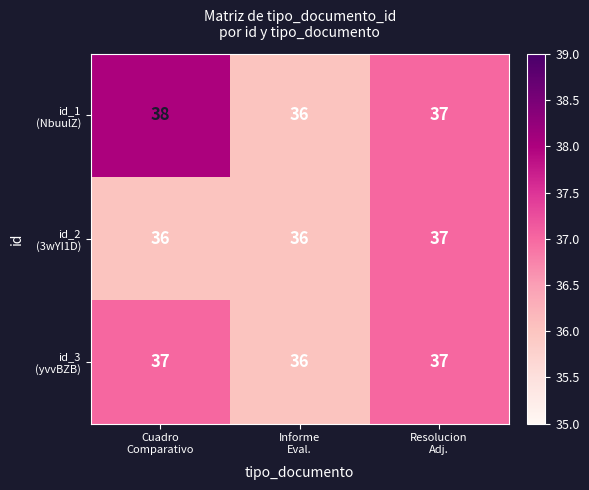

What is the minimum value shown in the chart?

36